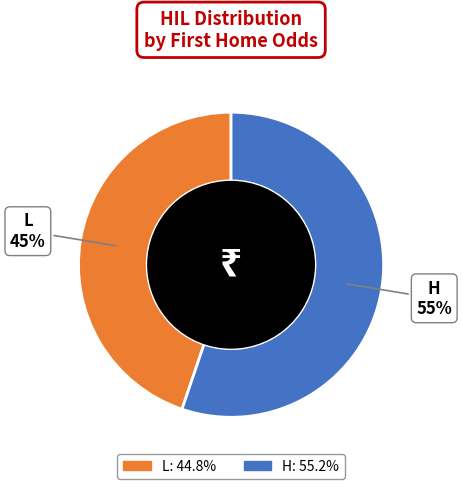

To the nearest percent, what is the average slice percentage?

50%